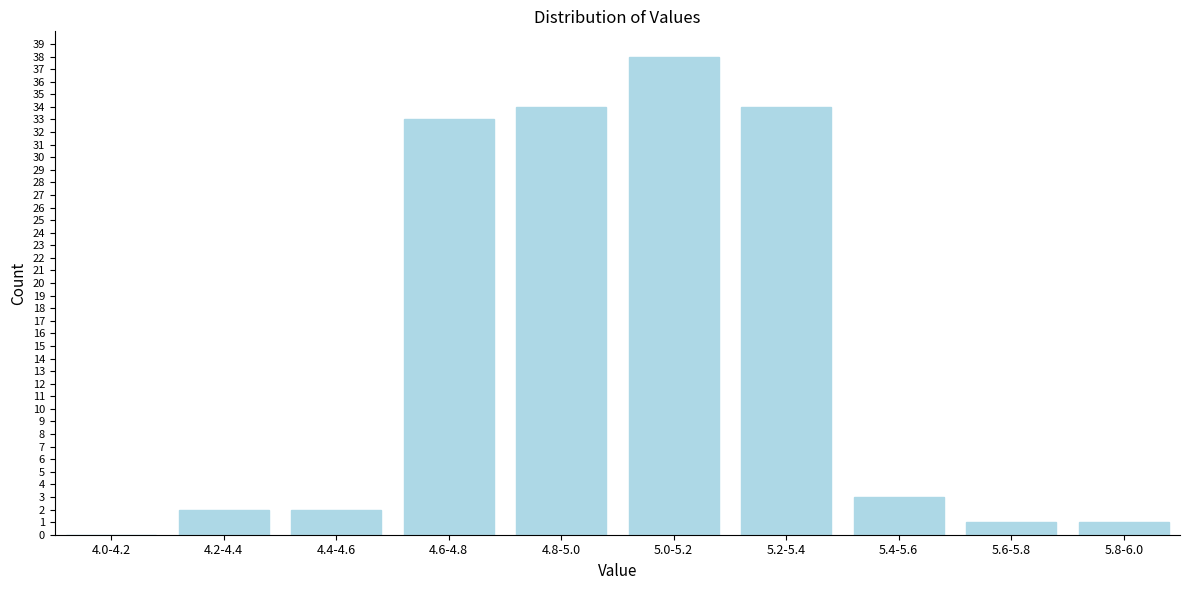

Reading right to left, what are all the values shown in this chart?

5.8-6.0=1	5.6-5.8=1	5.4-5.6=3	5.2-5.4=34	5.0-5.2=38	4.8-5.0=34	4.6-4.8=33	4.4-4.6=2	4.2-4.4=2	4.0-4.2=0